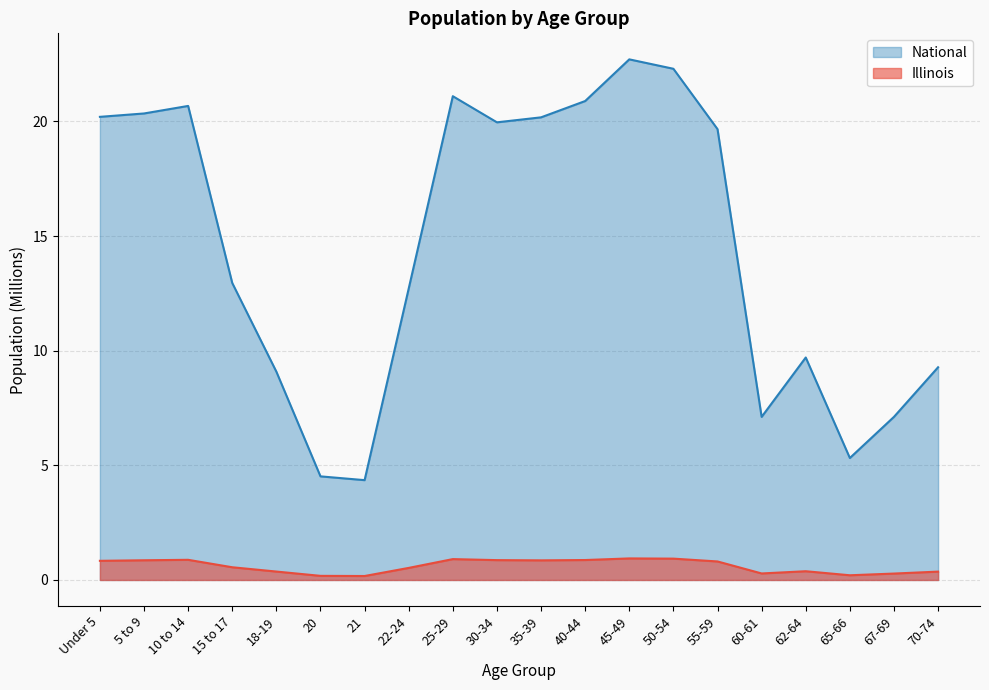

The Illinois series shows 0.2 at 67-69. True or false?

False